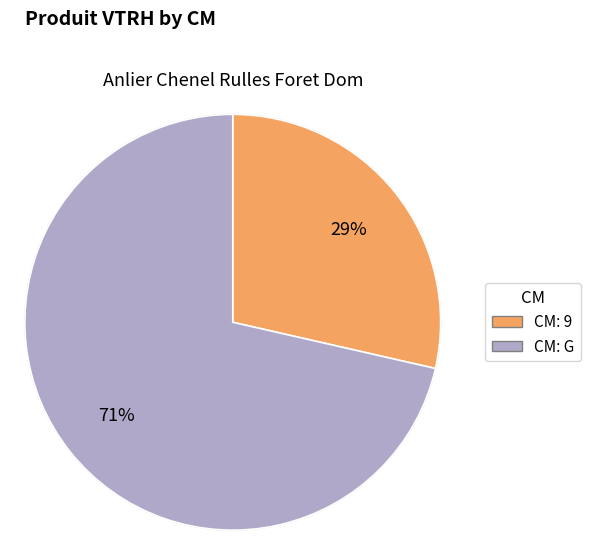

Is it true that 9 is 29% of the pie?

True